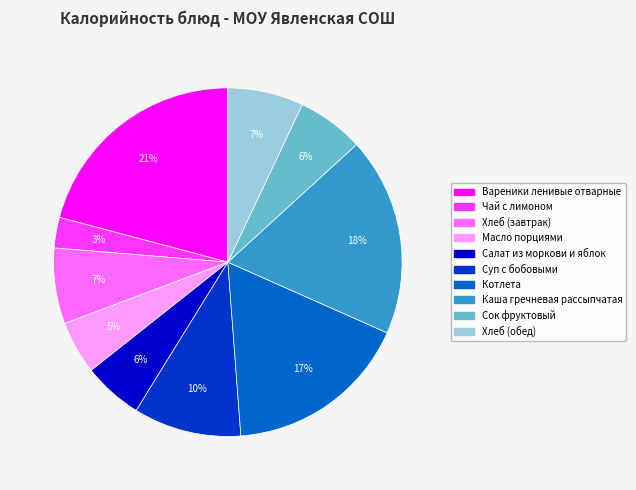

Which category has the biggest portion of the pie?

Вареники ленивые отварные